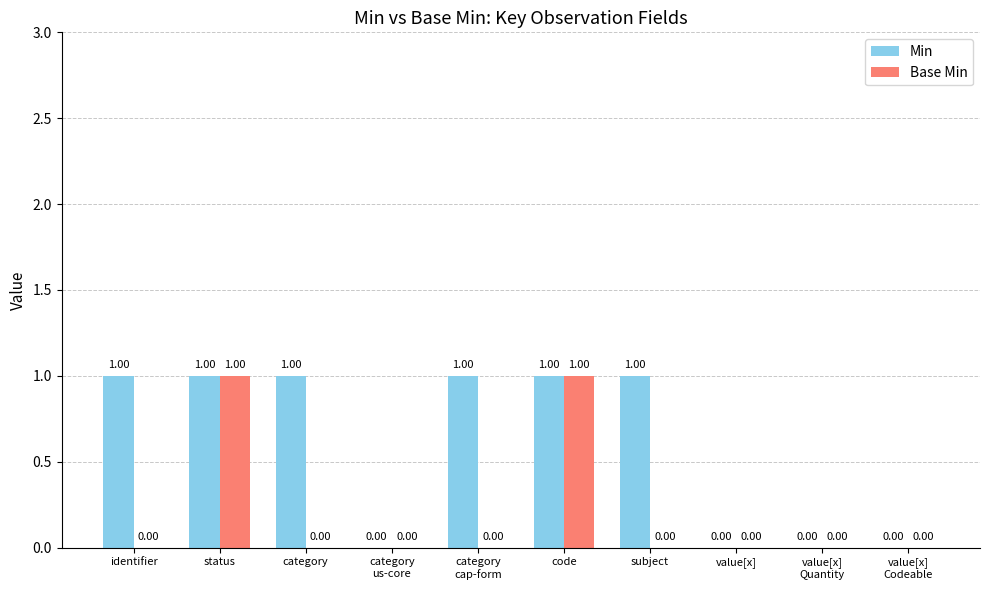

Reading left to right, list all the values displayed in this chart.

Min: identifier=1	status=1	category=1	category
us-core=0	category
cap-form=1	code=1	subject=1	value[x]=0	value[x]
Quantity=0	value[x]
Codeable=0
Base Min: identifier=0	status=1	category=0	category
us-core=0	category
cap-form=0	code=1	subject=0	value[x]=0	value[x]
Quantity=0	value[x]
Codeable=0